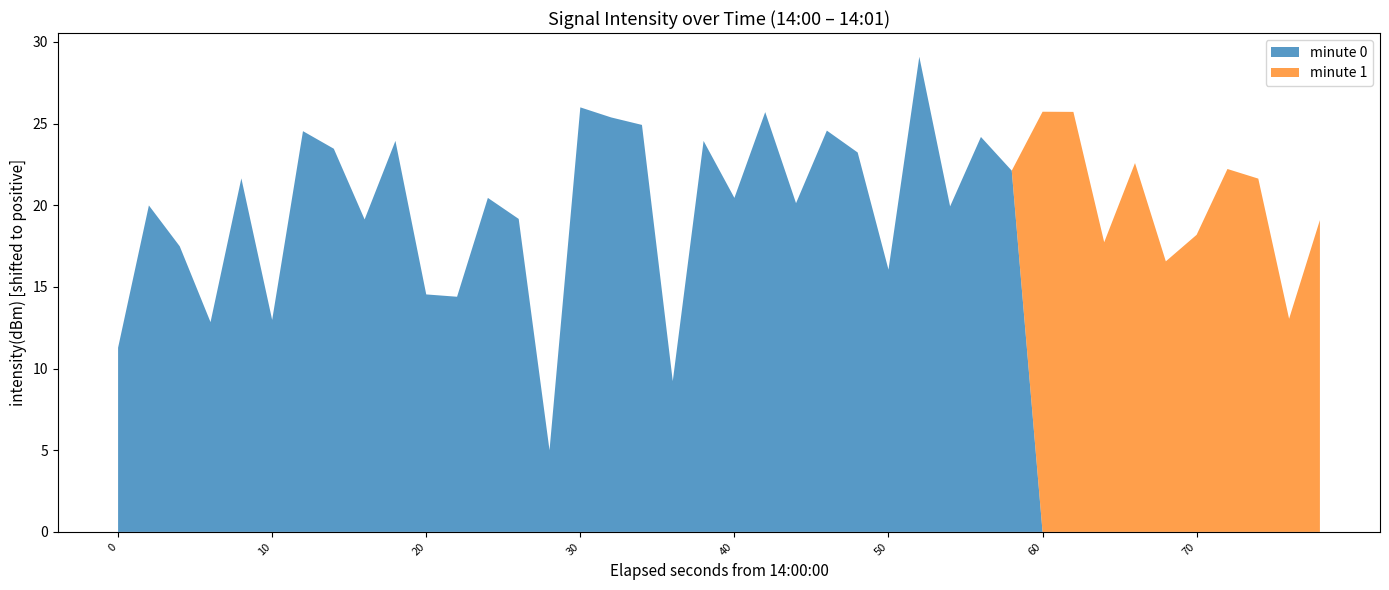

Reading right to left, what are all the values shown in this chart?

39=-130.7	38=-136.8	37=-128.2	36=-127.6	35=-131.6	34=-133.3	33=-127.3	32=-132.1	31=-124.1	30=-124.1	29=-127.7	28=-125.7	27=-129.9	26=-120.7	25=-133.8	24=-126.6	23=-125.3	22=-129.7	21=-124.1	20=-129.4	19=-125.9	18=-140.6	17=-124.9	16=-124.5	15=-123.8	14=-144.8	13=-130.7	12=-129.4	11=-135.4	10=-135.3	9=-125.9	8=-130.7	7=-126.4	6=-125.3	5=-136.9	4=-128.2	3=-137.0	2=-132.3	1=-129.9	0=-138.6